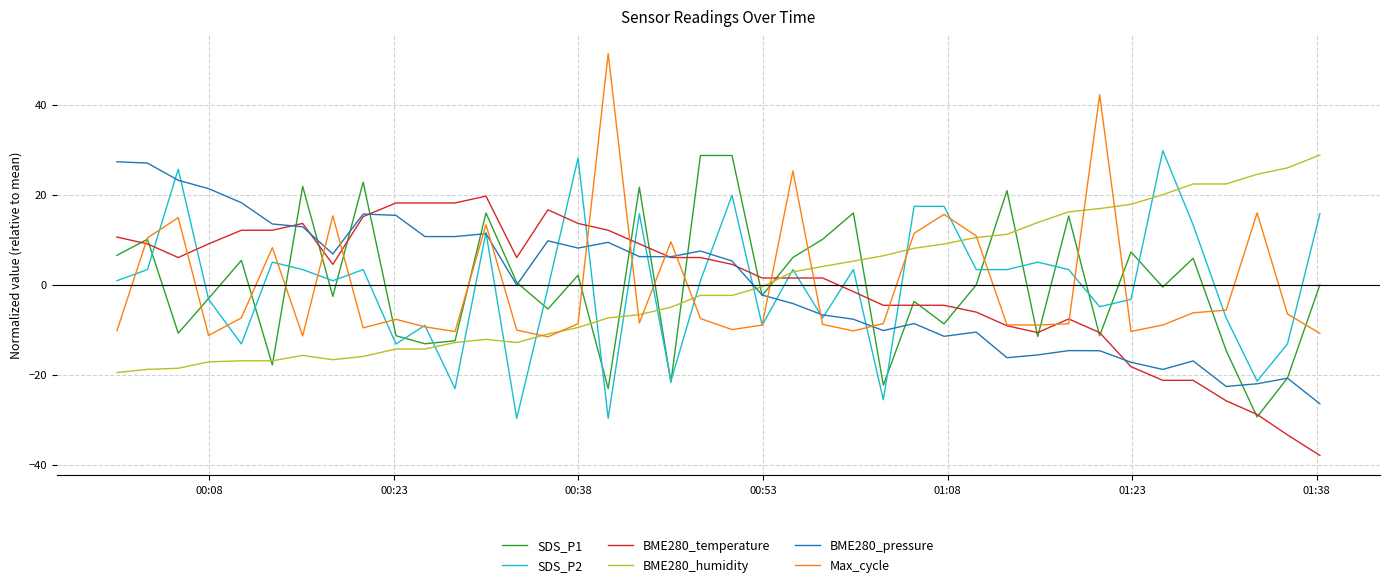

How many intersections are there between BME280_humidity and BME280_temperature?

1